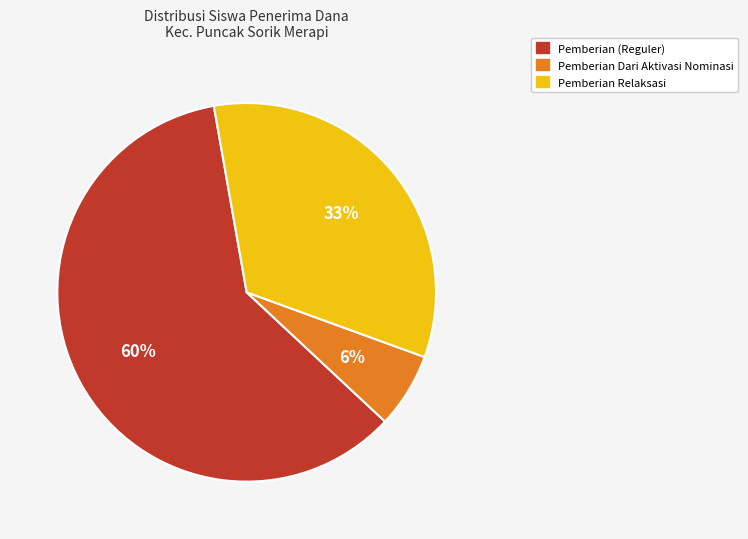

To the nearest percent, what is the average slice percentage?

33%